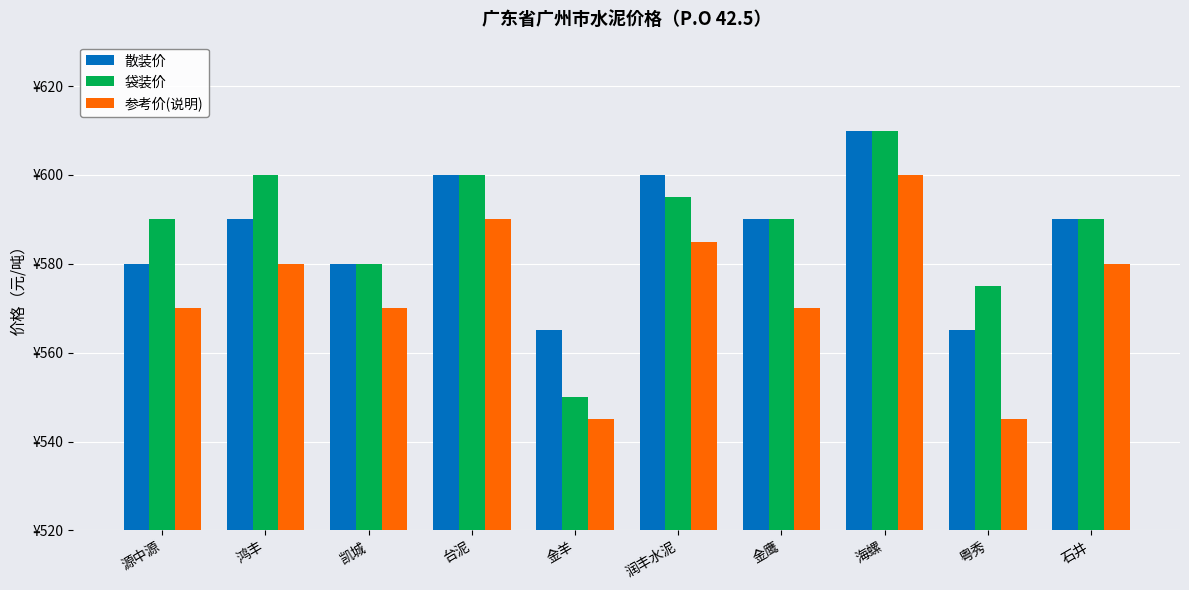

Is the value of 参考价(说明) at 石井 greater than the value of 散装价 at 粤秀?

Yes